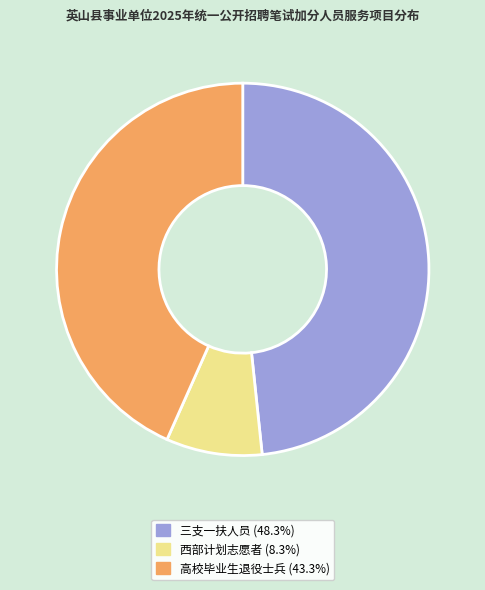

Rank the categories by value from highest to lowest.

三支一扶人员, 高校毕业生退役士兵, 西部计划志愿者